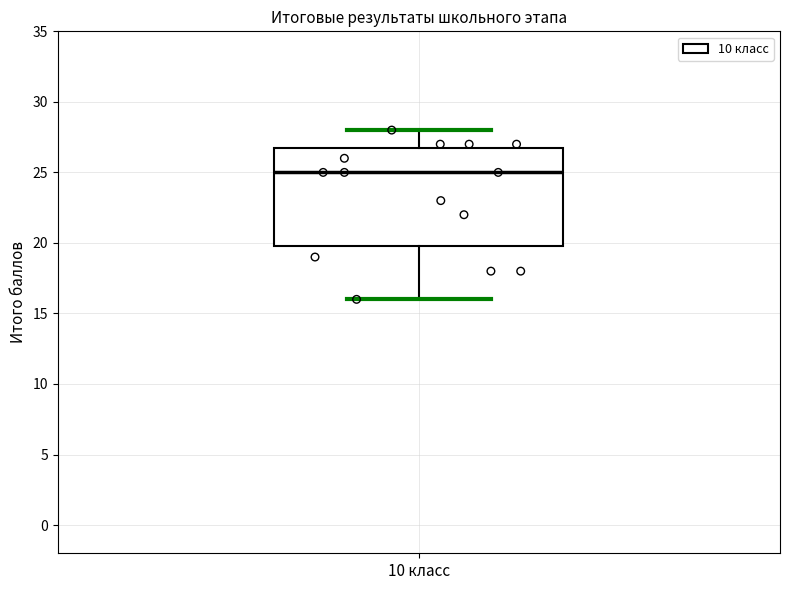

Transcribe this box plot: give where the median line is, the range the box spans, and where the two whiskers end, as read against the y-axis. The values are not printed on the chart, so give them approximately, as read against the axis.

median 25, box 20 to 27, whiskers 16 to 28